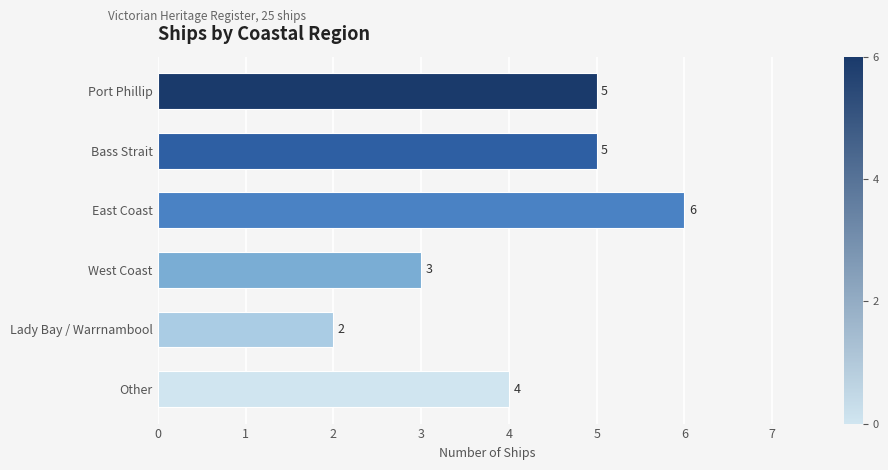

Reading top to bottom, what are all the values shown in this chart?

5	5	6	3	2	4